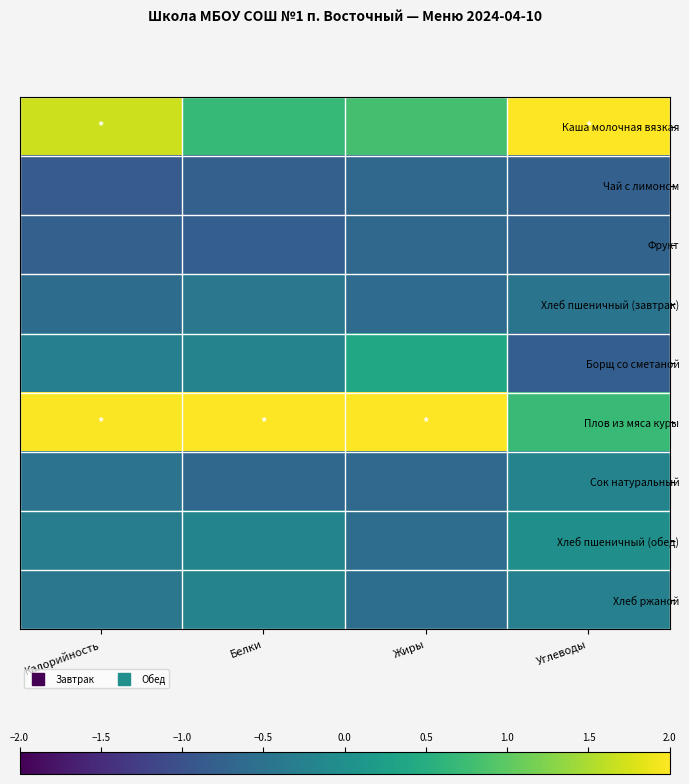

Which series changed the most between Калорийность and Жиры?

Каша молочная вязкая